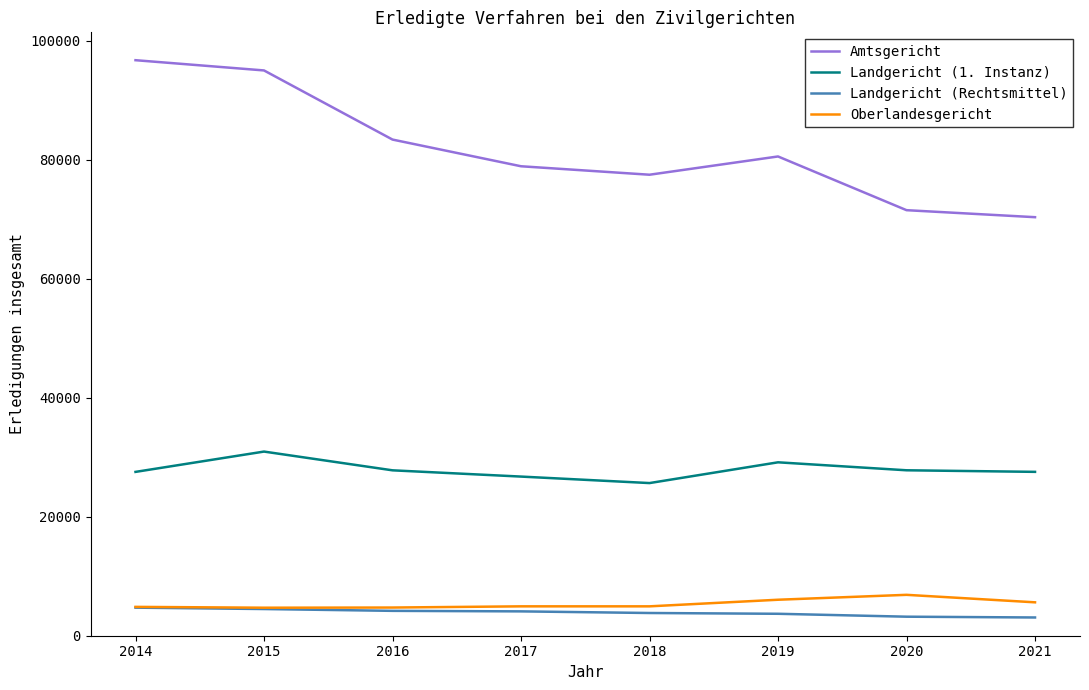

In Amtsgericht, how many points are lower than both neighbors (excluding endpoints)?

1